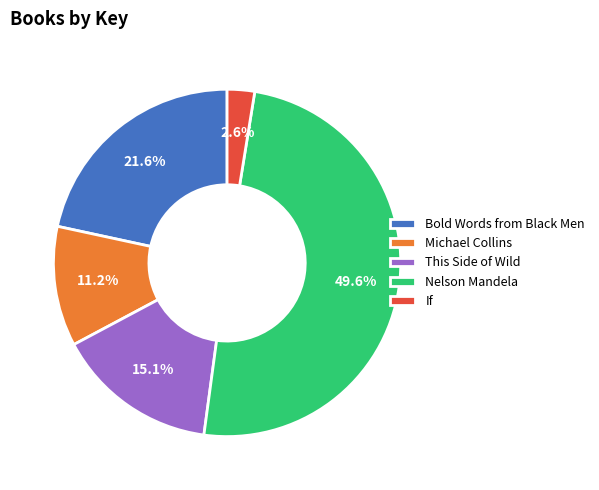

To the nearest percent, what is the average slice percentage?

20%